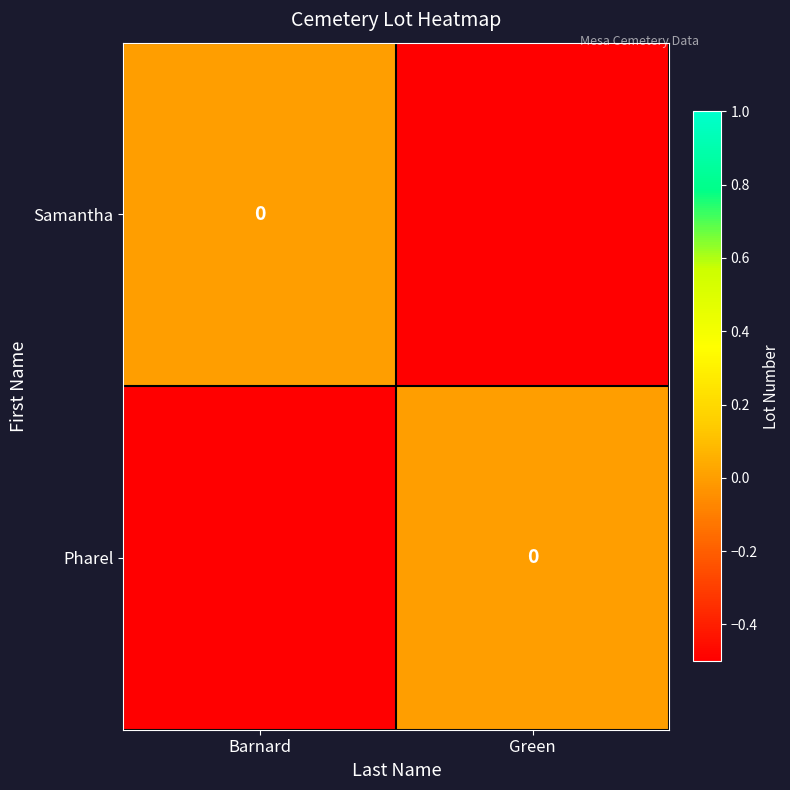

What is the minimum value for Samantha?

-0.5